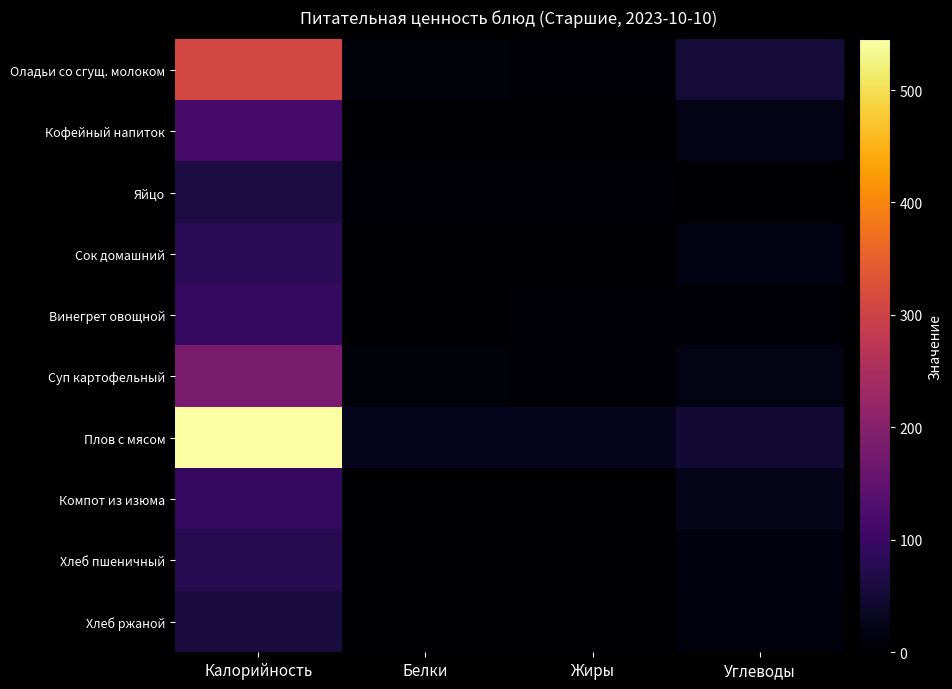

Reading left to right, what are all the values shown in this chart?

Оладьи со сгущ. молоком: Калорийность=310	Белки=10	Жиры=8	Углеводы=52
Кофейный напиток: Калорийность=116	Белки=1	Жиры=2	Углеводы=22
Яйцо: Калорийность=63	Белки=5	Жиры=5	Углеводы=0
Сок домашний: Калорийность=81	Белки=1	Жиры=0	Углеводы=19
Винегрет овощной: Калорийность=94	Белки=1	Жиры=6	Углеводы=8
Суп картофельный: Калорийность=185	Белки=9	Жиры=7	Углеводы=21
Плов с мясом: Калорийность=545	Белки=29	Жиры=28	Углеводы=50
Компот из изюма: Калорийность=94	Белки=0	Жиры=0	Углеводы=25
Хлеб пшеничный: Калорийность=76	Белки=3	Жиры=0	Углеводы=14
Хлеб ржаной: Калорийность=59	Белки=2	Жиры=0	Углеводы=11